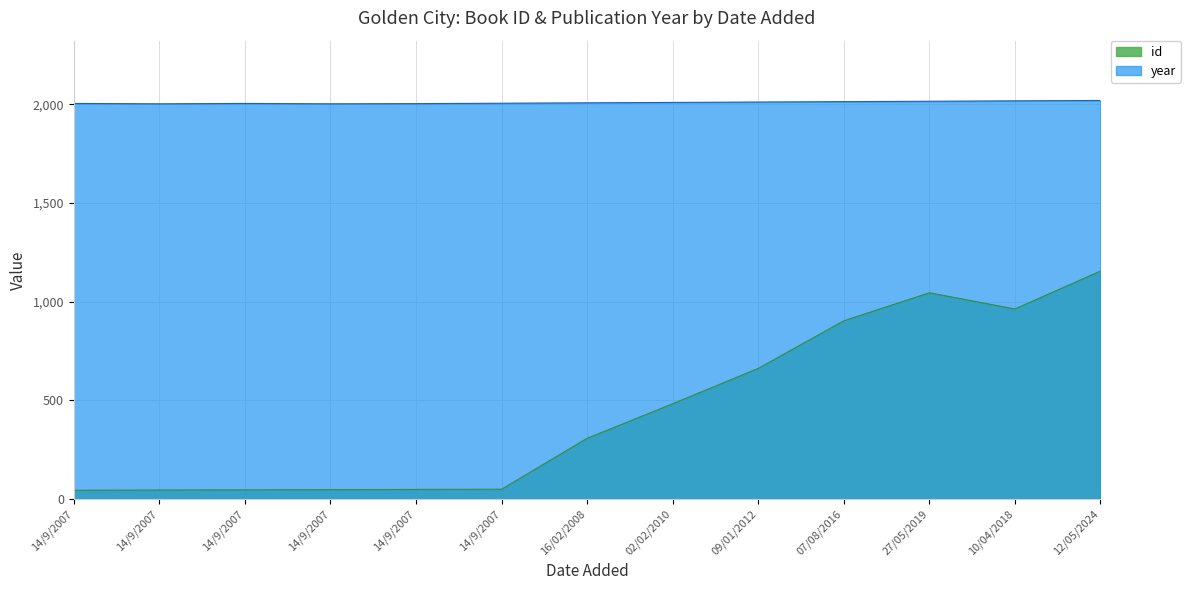

At which label is year closest to 2010?

02/02/2010